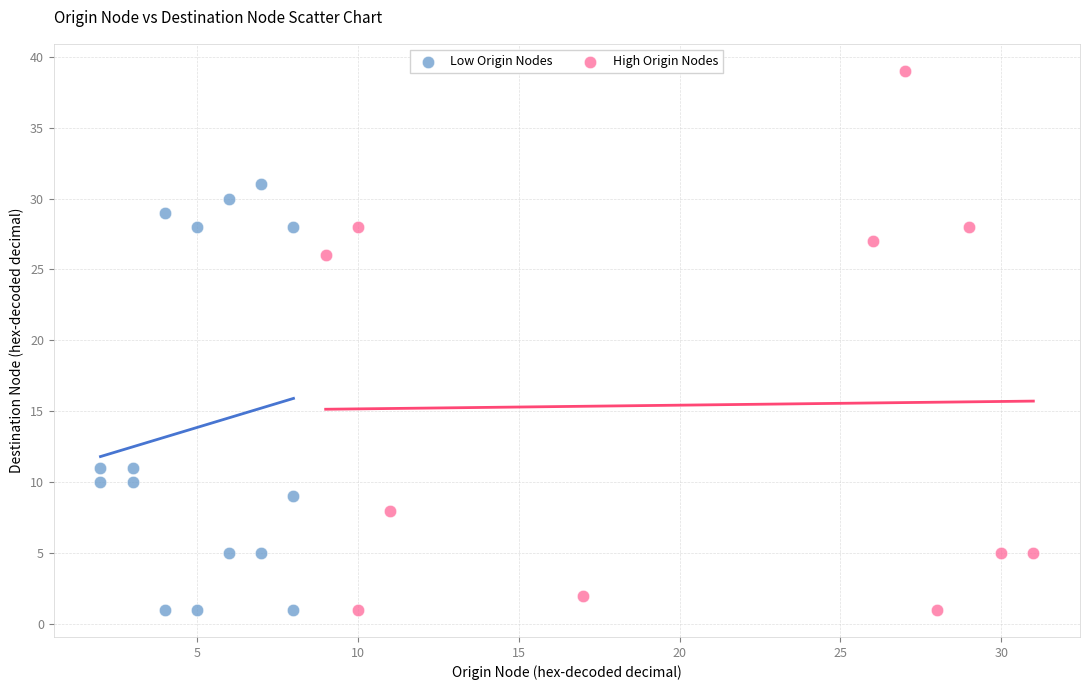

Which series contains the highest Y value?

High Origin Nodes